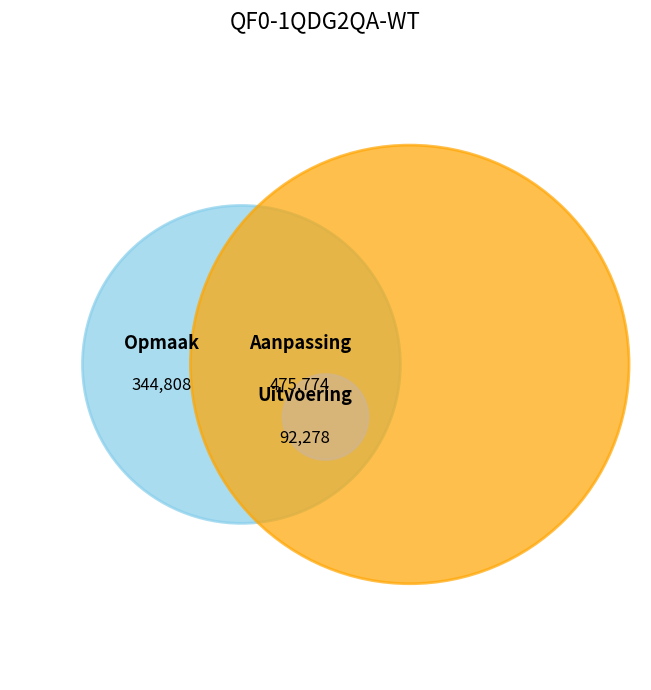

The 2021 1ste aanpassing goedgekeurd slice represents 13% of the pie. True or false?

False